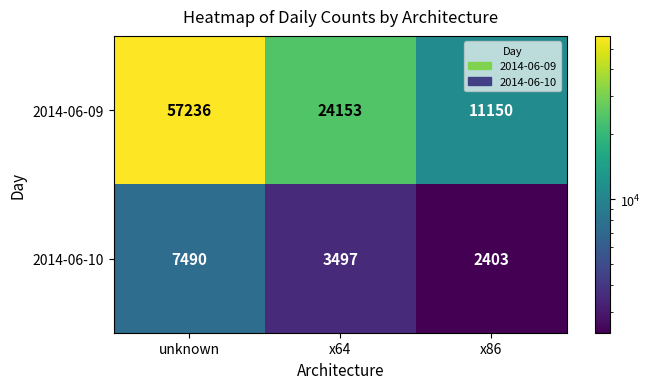

Reading right to left, list all the values displayed in this chart.

2014-06-09: 11150	24153	57236
2014-06-10: 2403	3497	7490